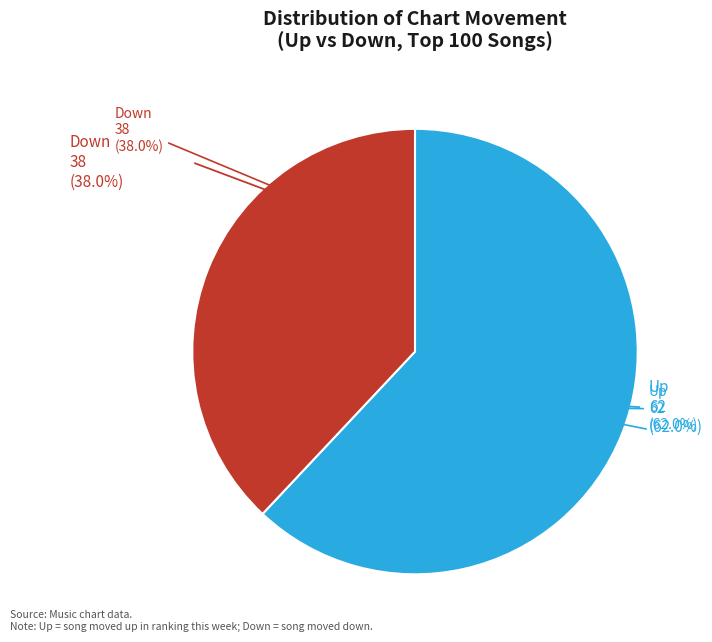

Rank the categories by value from lowest to highest.

down, up